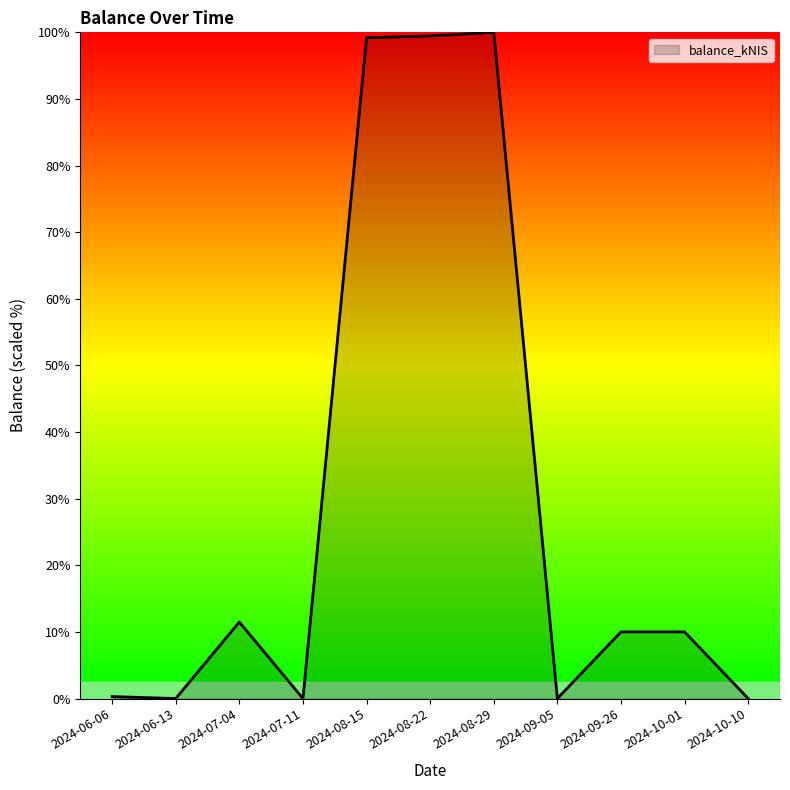

What is the difference between the values at 2024-08-22 and 2024-09-05?

99.5